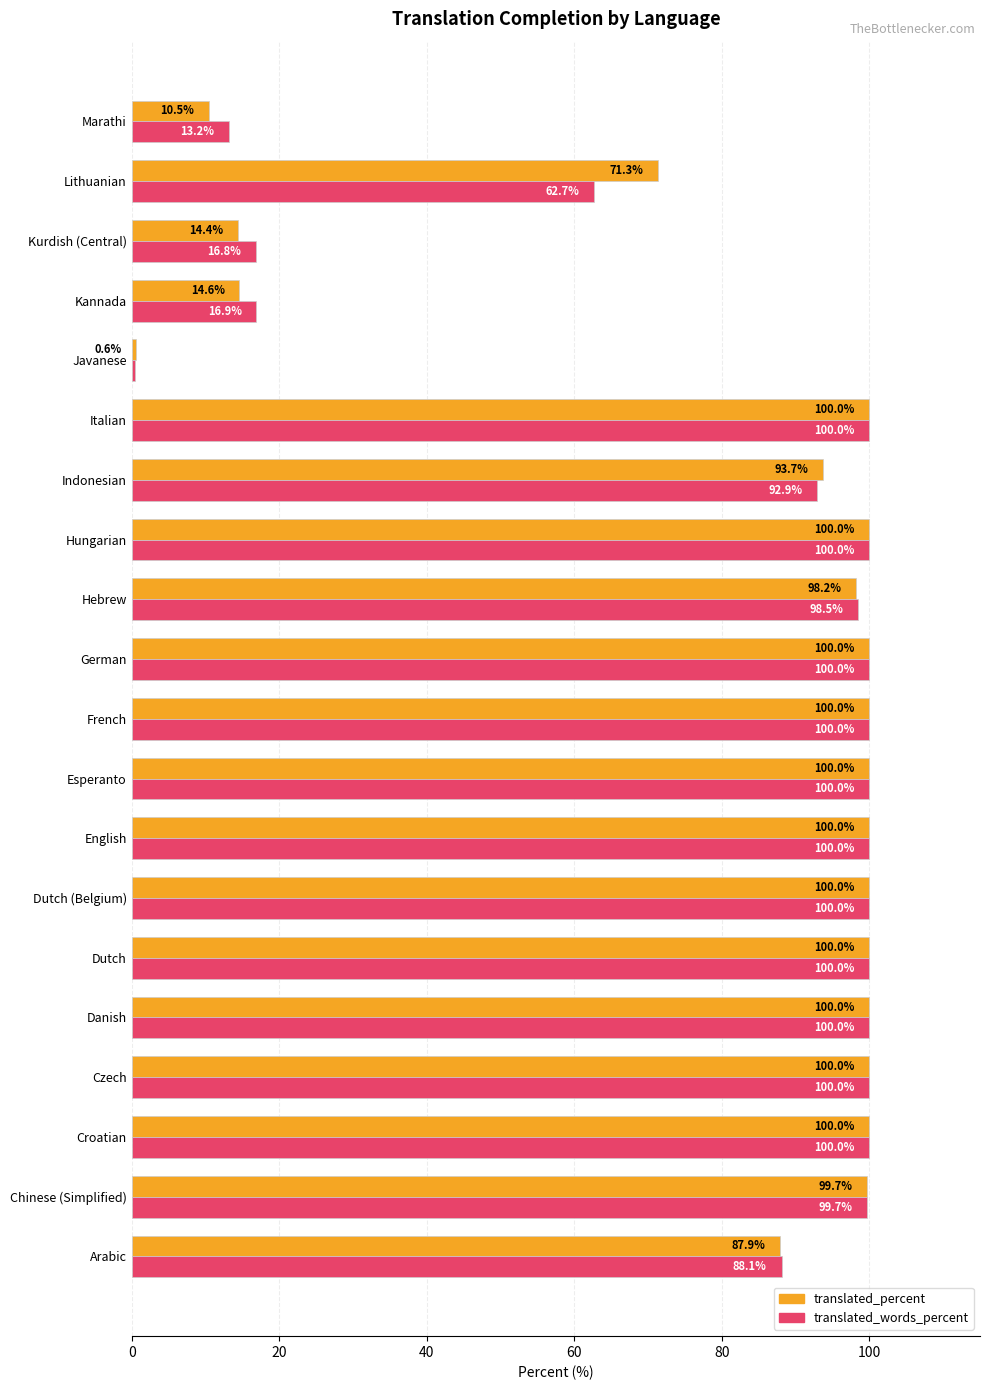

What is the approximate value of translated_words_percent at Marathi?

13.2